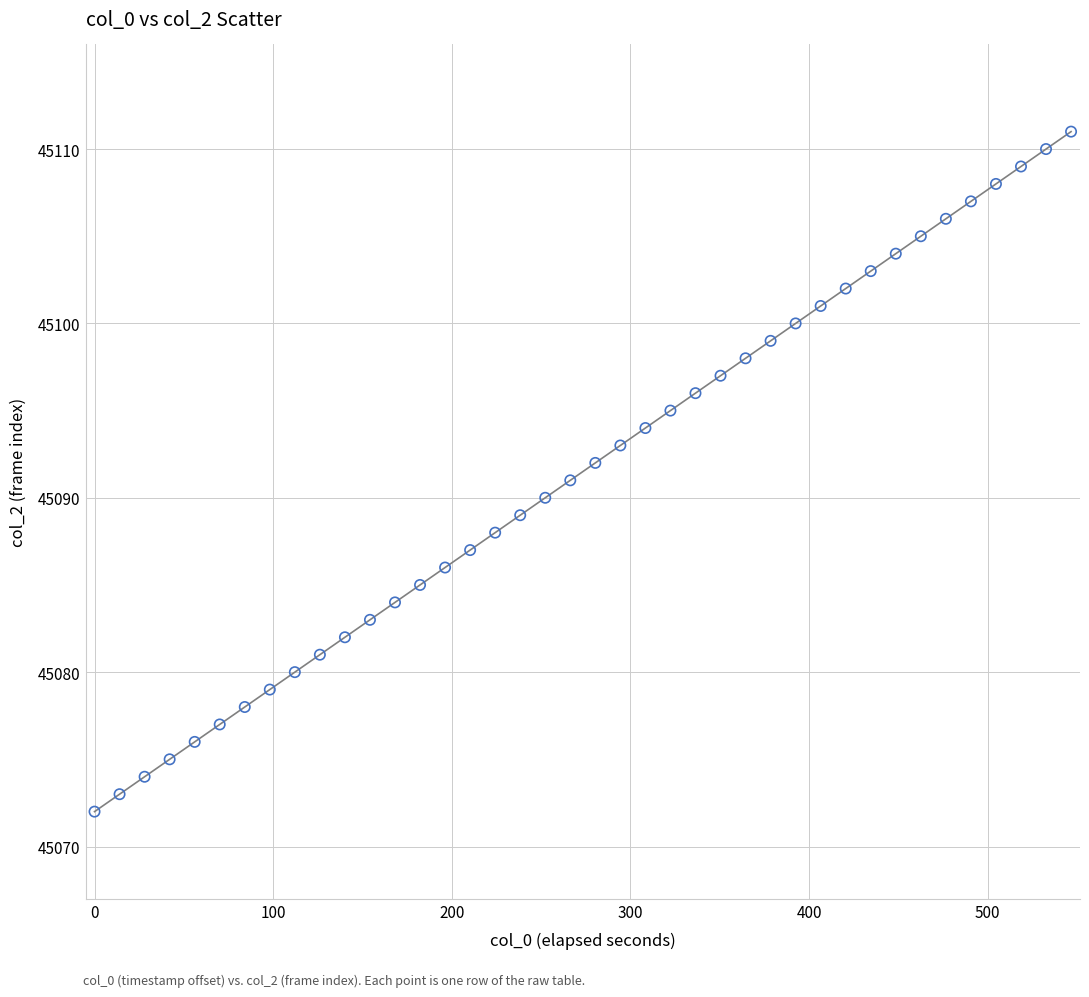

What is the range of Y values (max minus min)?

39